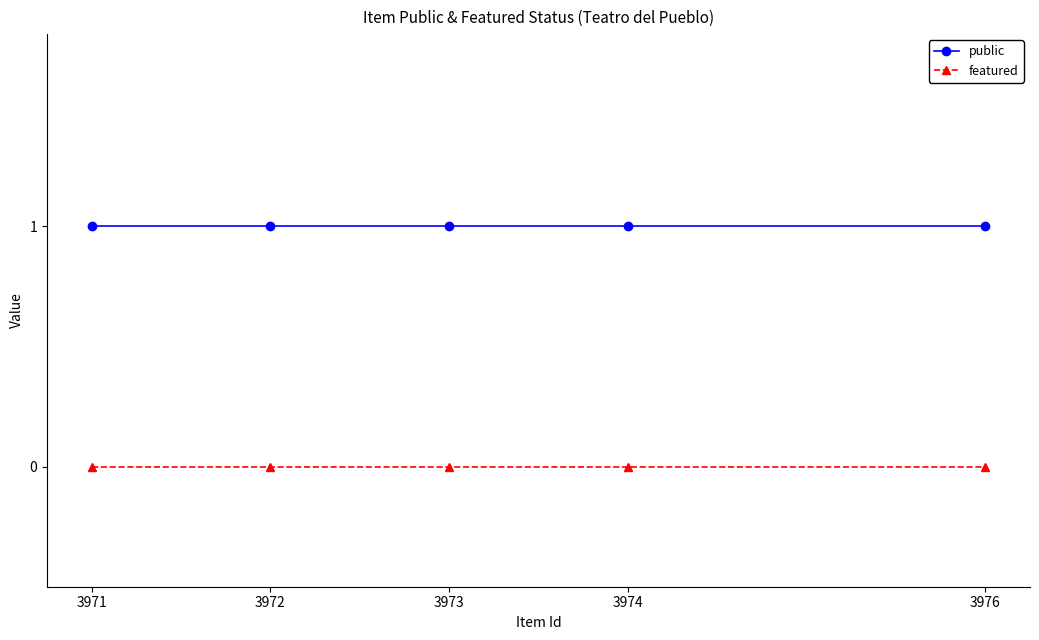

What is the greatest value displayed?

1